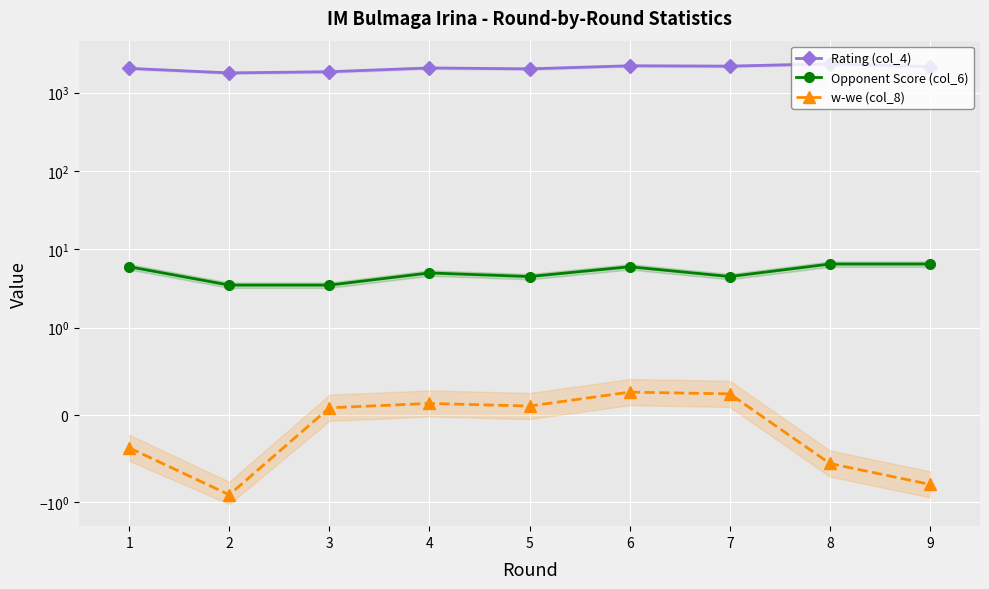

How many values in the Opponent Score (col_6) series exceed 5?

4